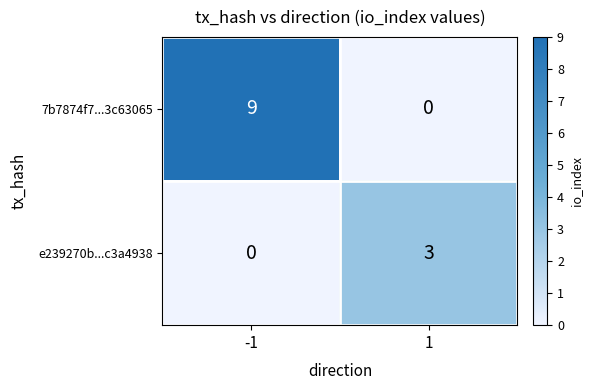

Rank the categories by 7b7874f7...3c63065 value from highest to lowest.

-1, 1